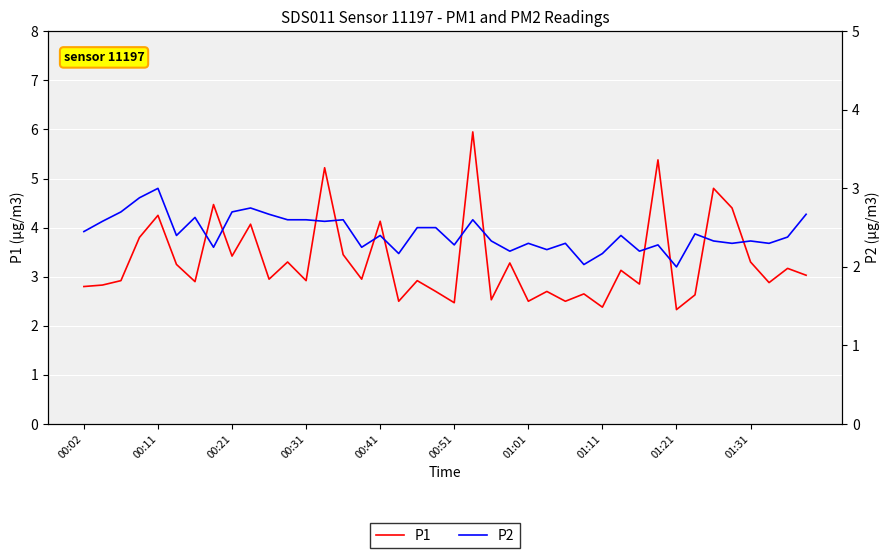

What is the minimum value for P1?

2.3